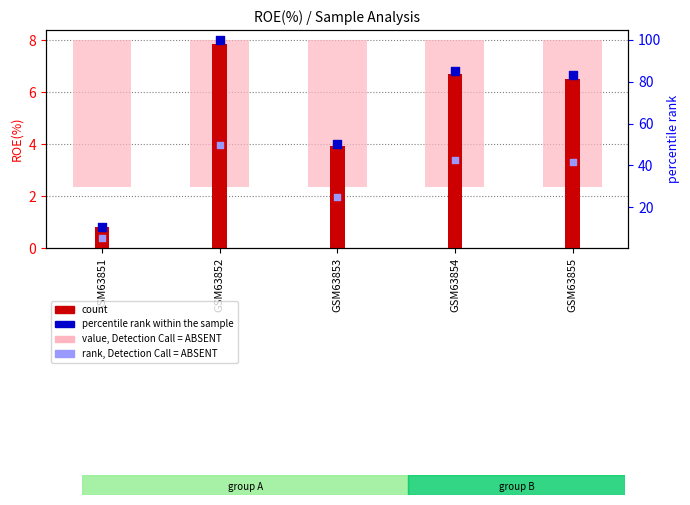

Which series contains the lowest Y value?

count